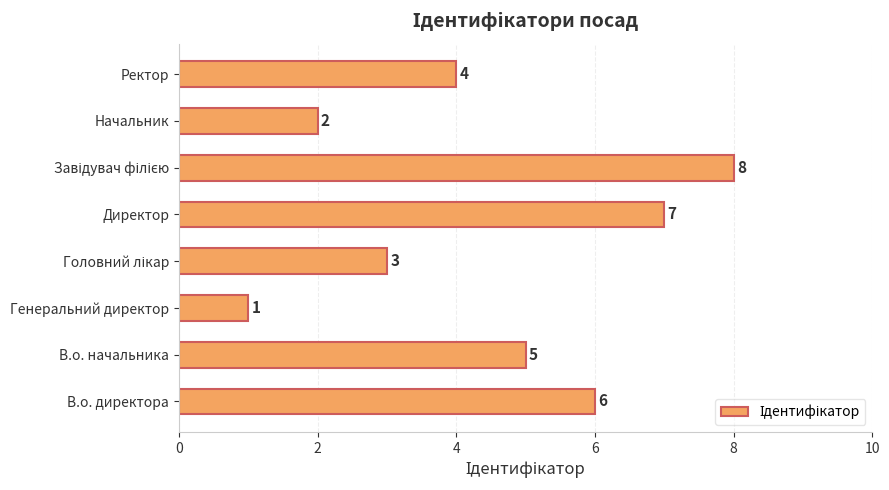

Which label corresponds to the smallest value in the chart?

Генеральний директор